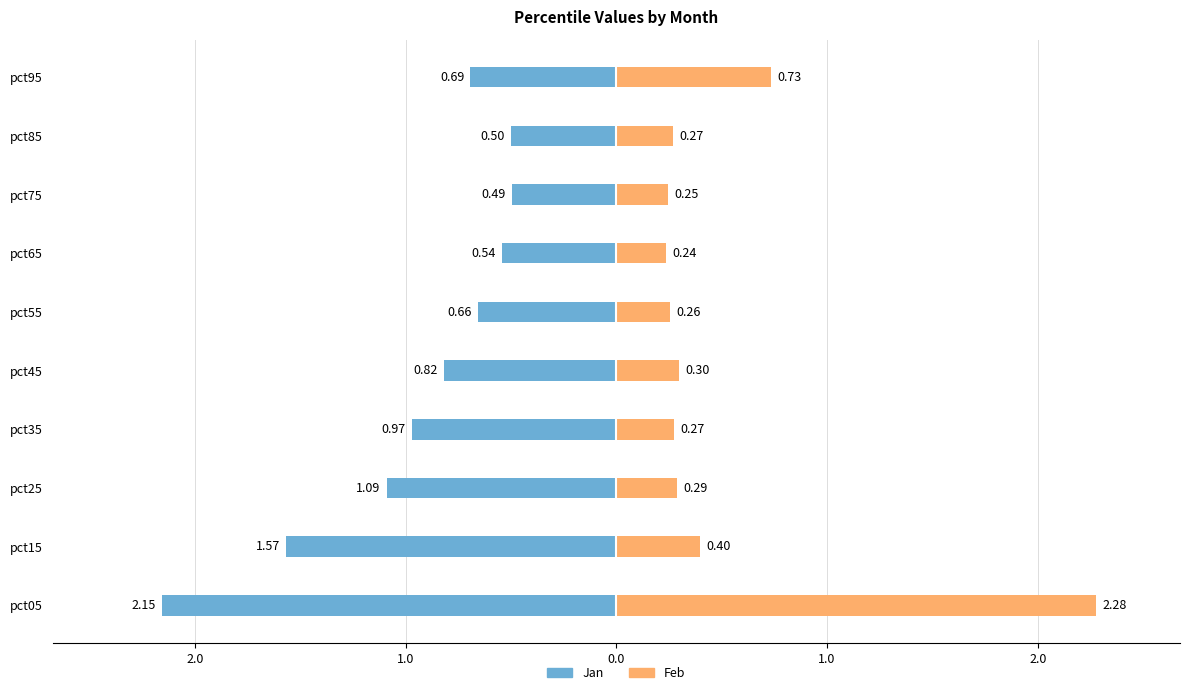

At how many categories does at least one series exceed 0?

10